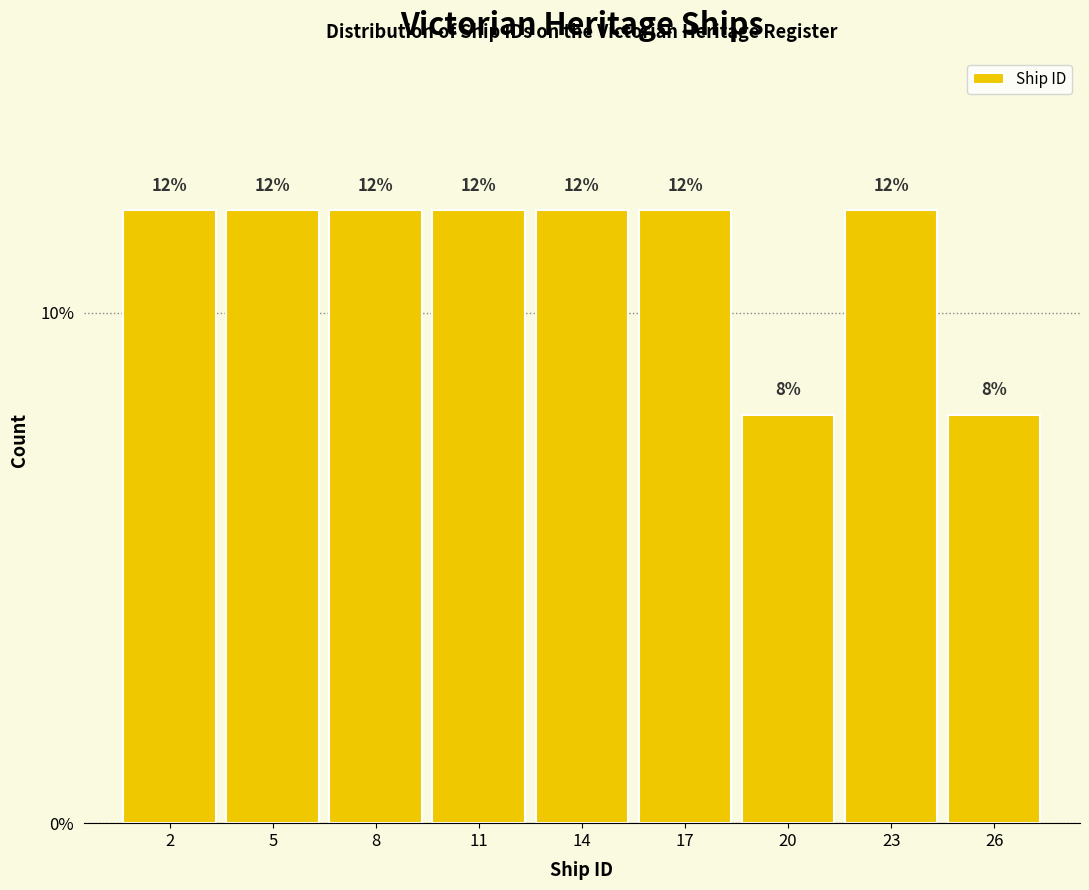

Reading left to right, transcribe all the data shown in this chart.

2=12	5=12	8=12	11=12	14=12	17=12	20=8	23=12	26=8